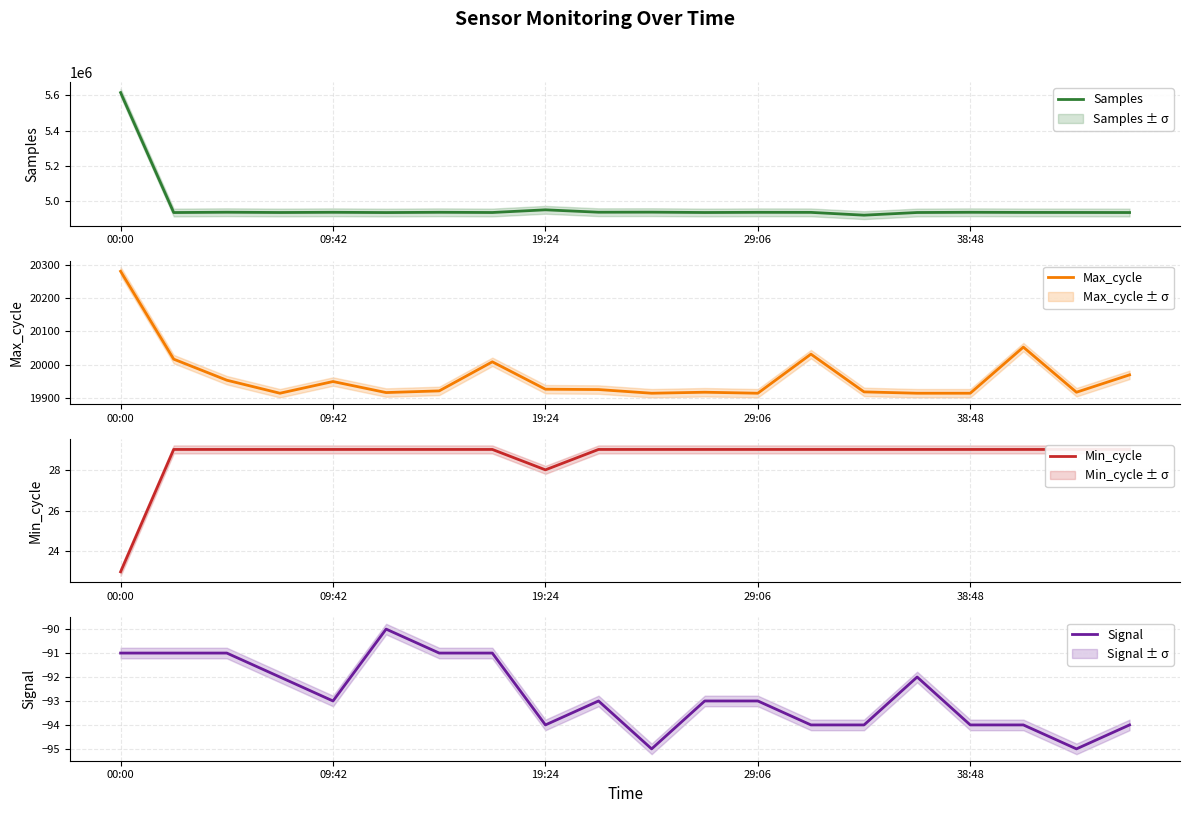

How many interior local valleys does the Max_cycle series have?

5